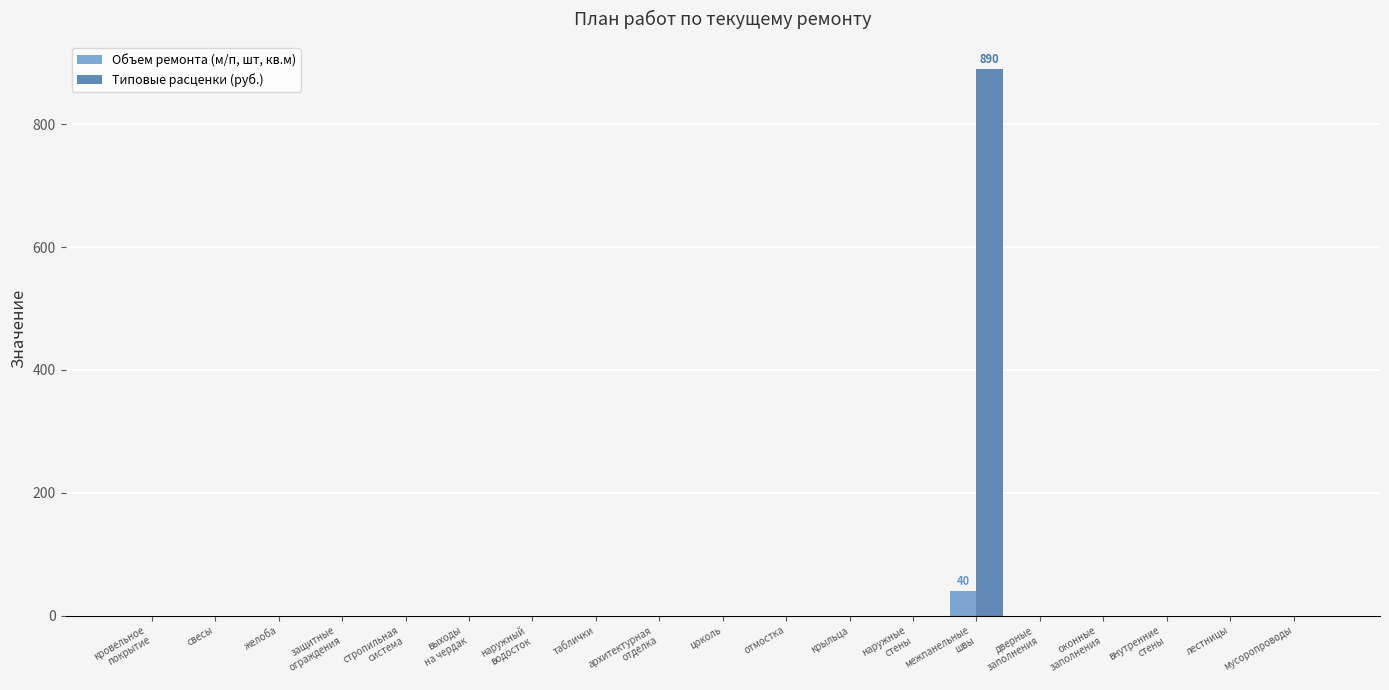

What is the sum of all Объем ремонта (м/п, шт, кв.м) values?

40